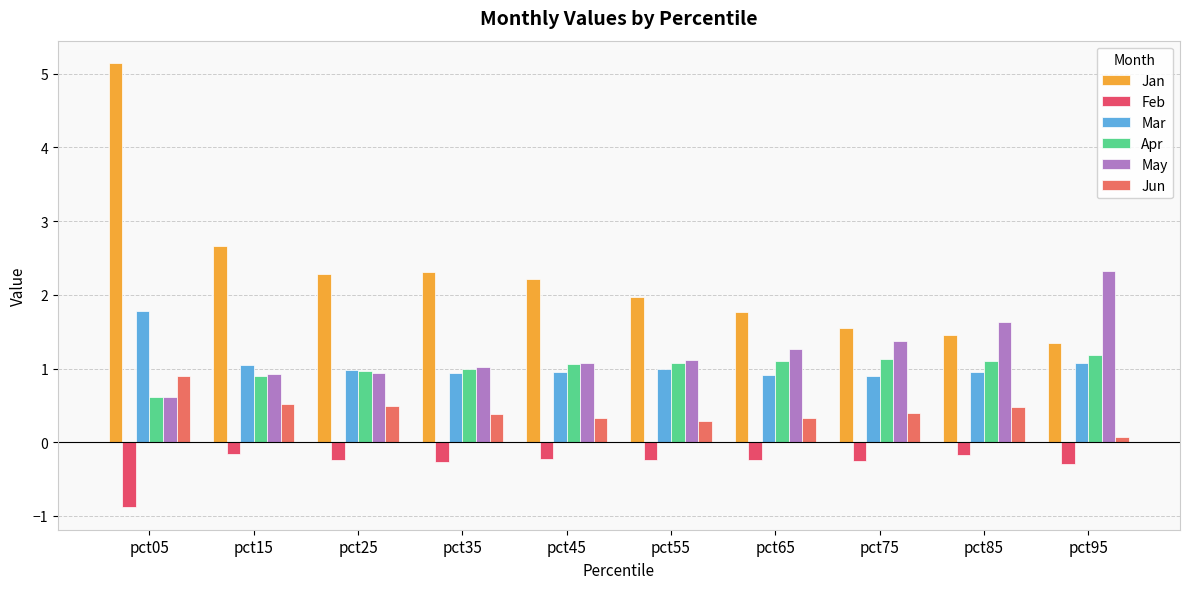

At which label is Apr closest to 0?

pct05